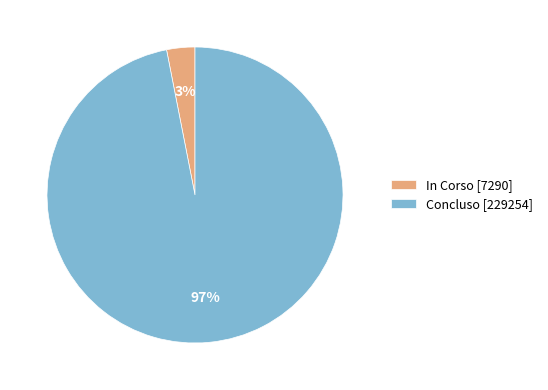

To the nearest percent, what portion does In Corso [7290] represent?

3%